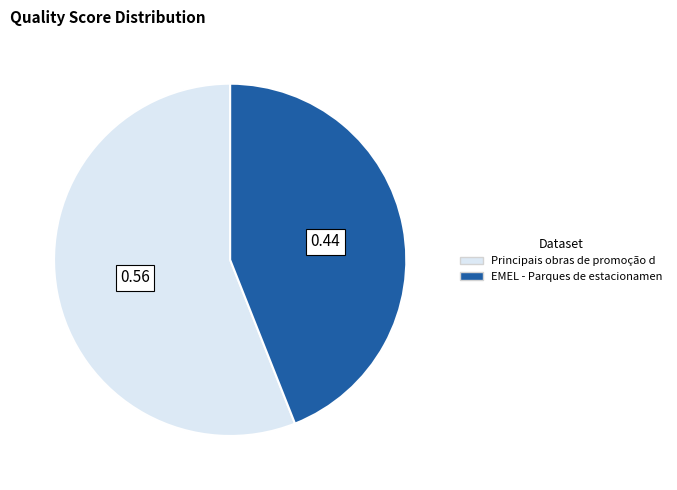

Does any single category account for the majority?

Yes